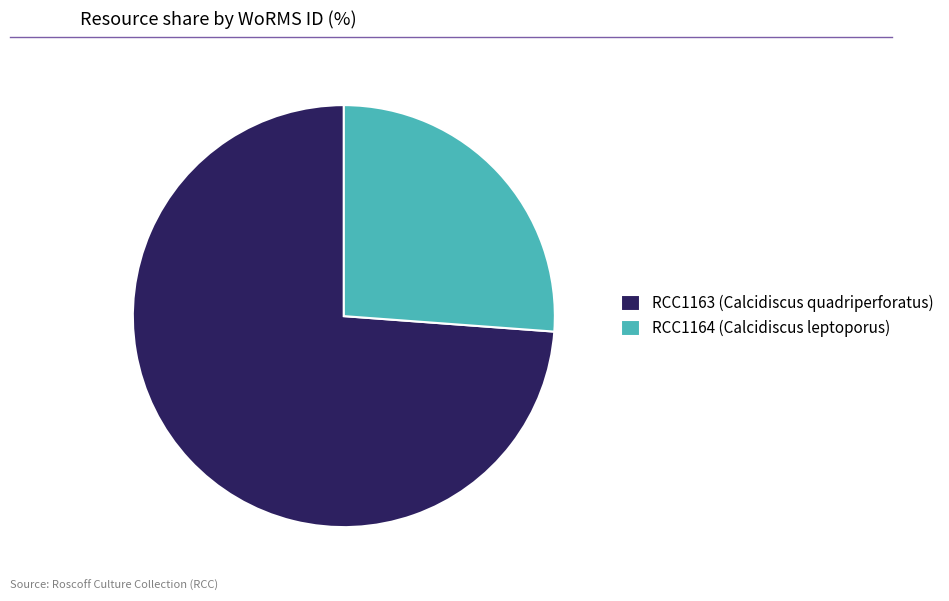

Does RCC1163 (Calcidiscus quadriperforatus) represent more than half of the total?

Yes